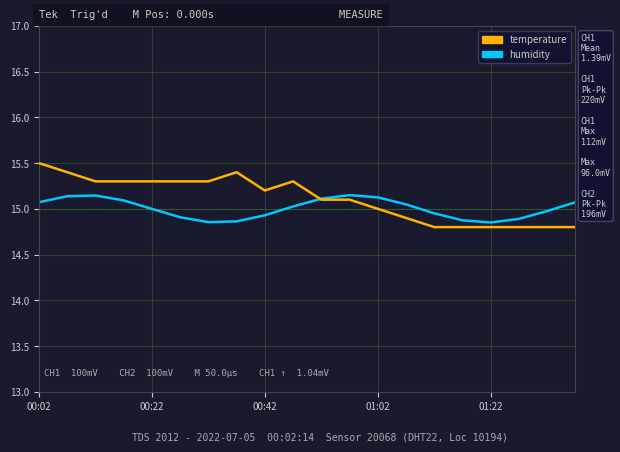

List the series in order of their peak value, highest first.

temperature, humidity